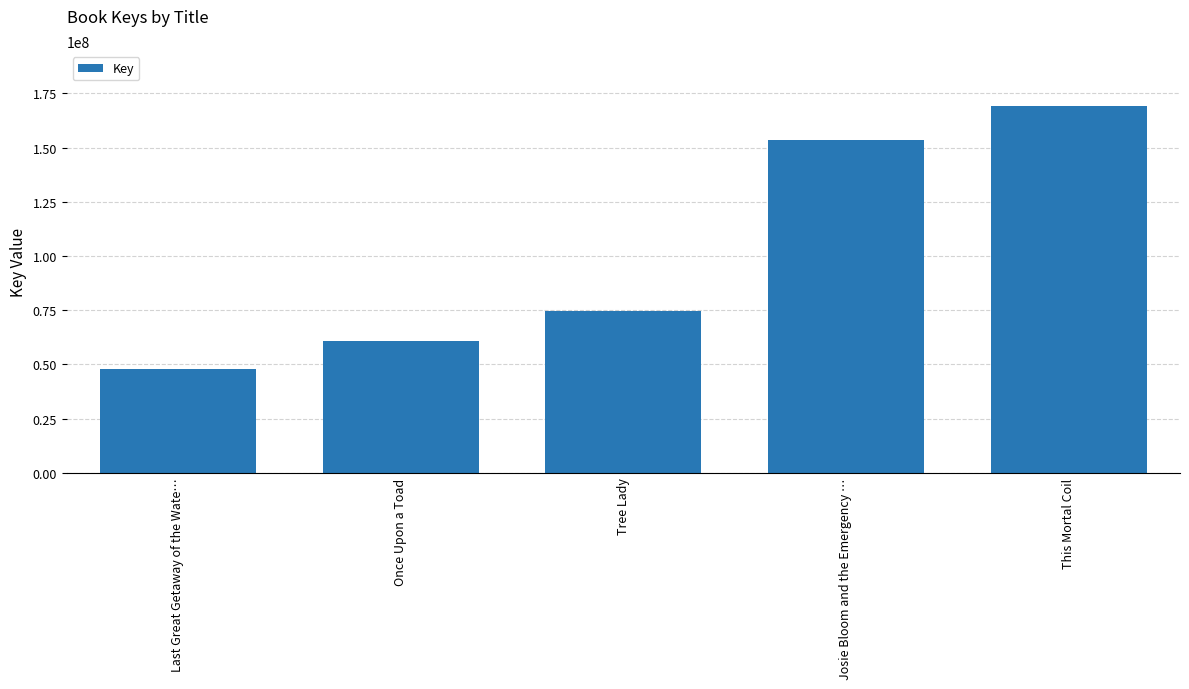

What is the greatest value displayed?

169178558